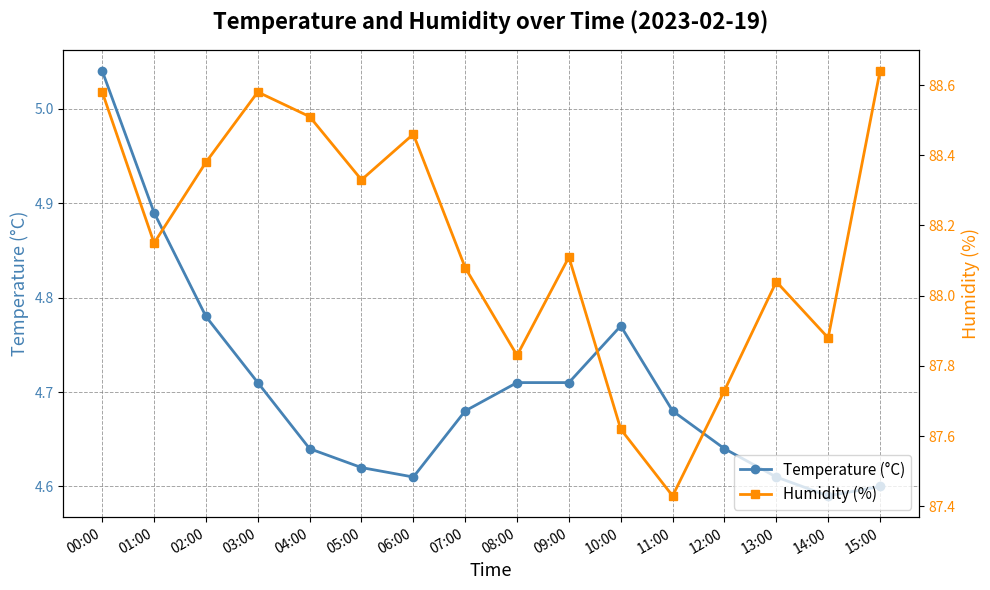

What are all the series names shown in the legend?

Temperature (°C), Humidity (%)